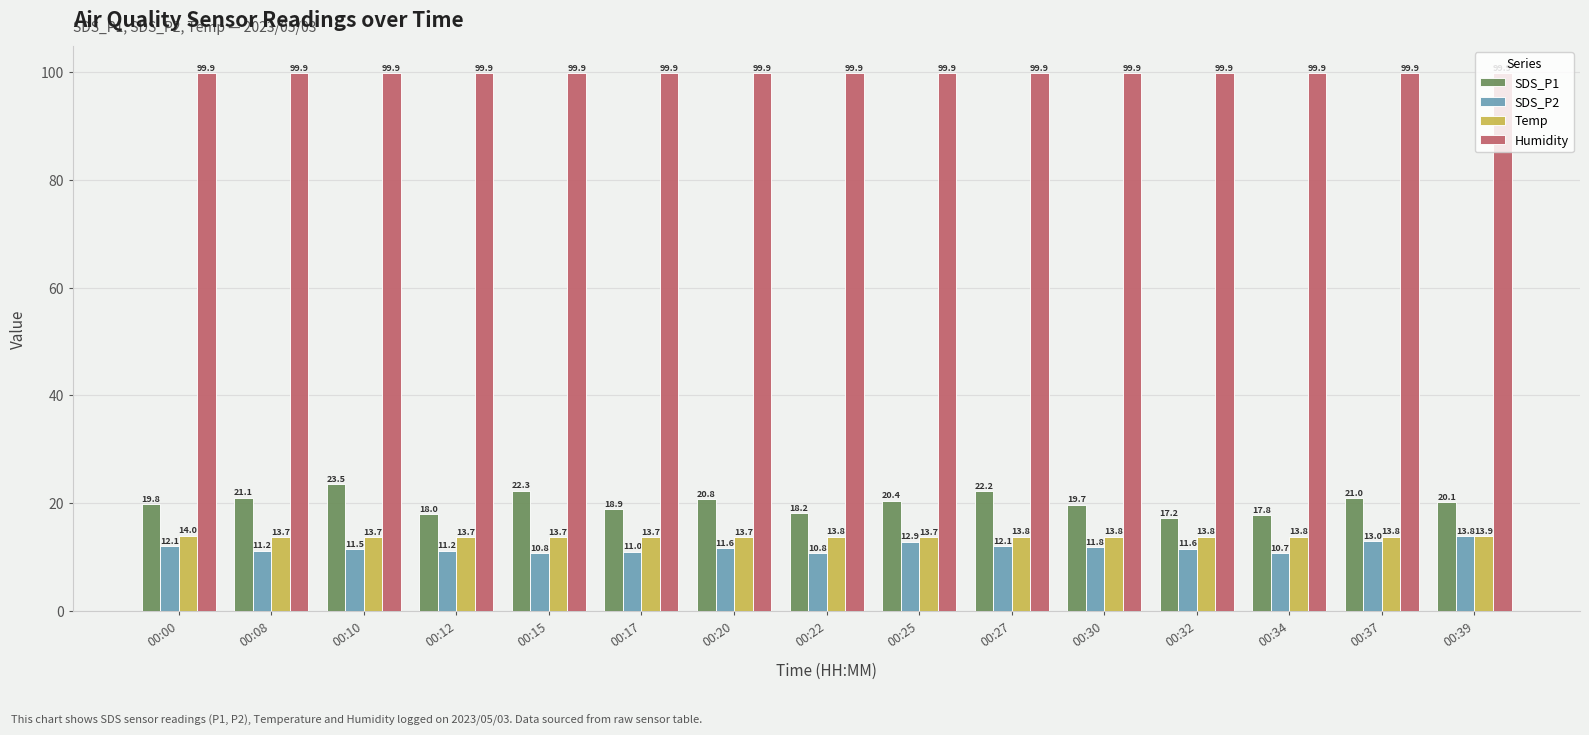

What is the total value across all series at 00:17?

143.5